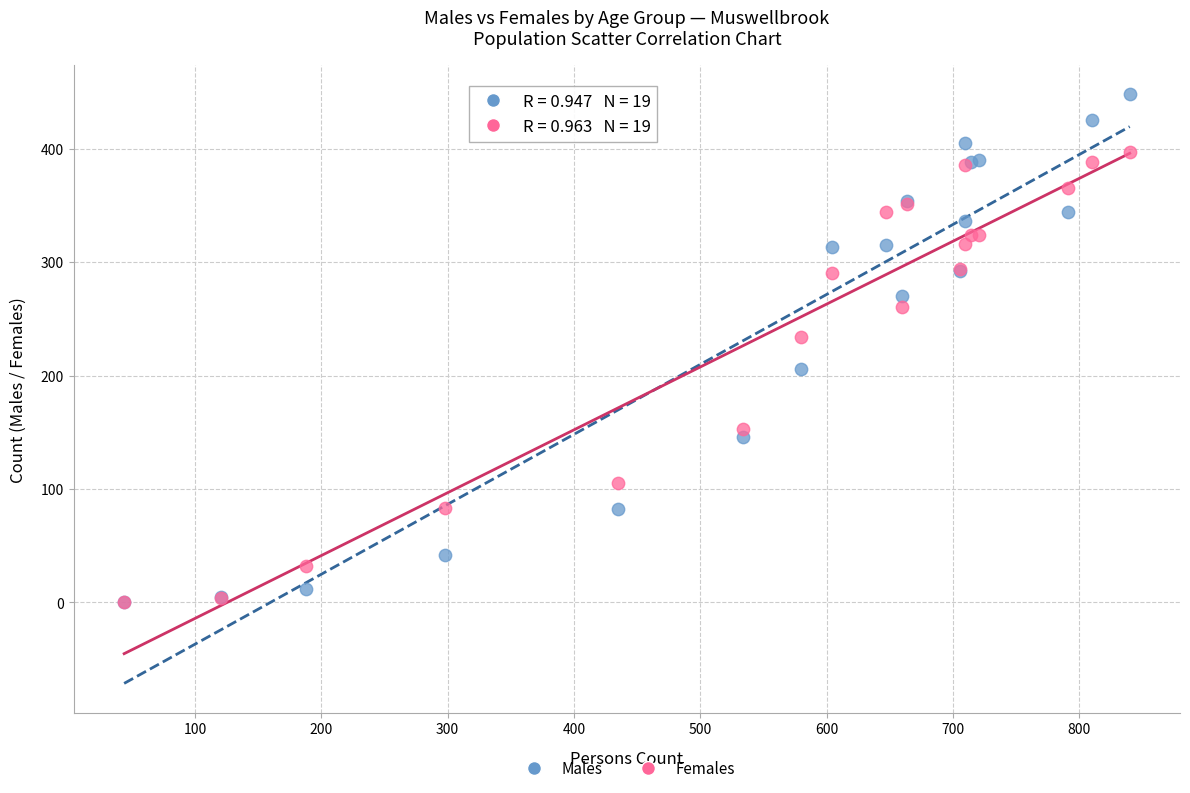

In the Males series, what Y value is closest to 224?

206